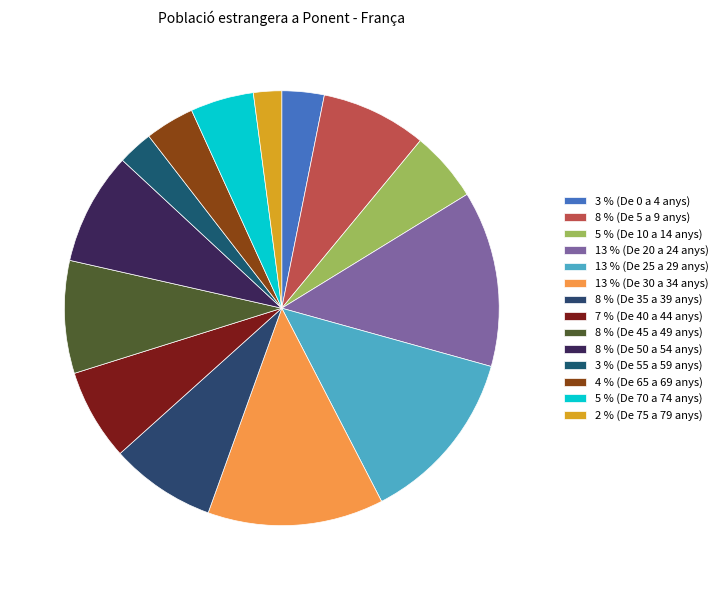

To the nearest percent, what is the average slice percentage?

7%